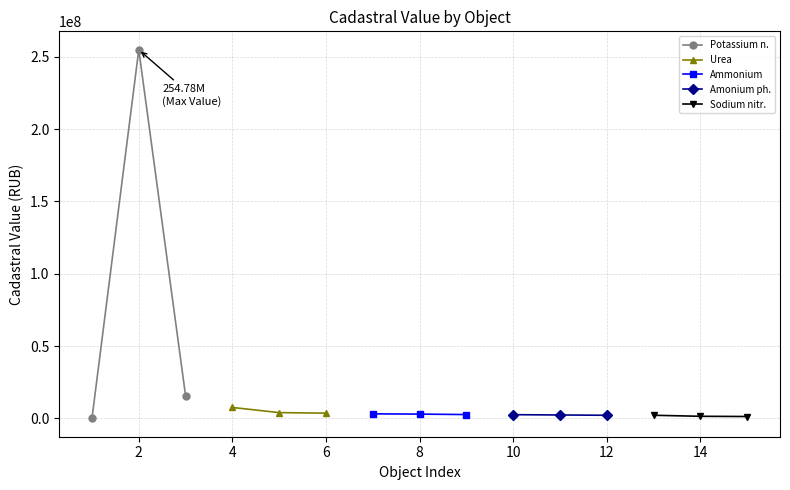

What is the value of the Sodium nitr. point at the 3rd from the left?

1313680.1